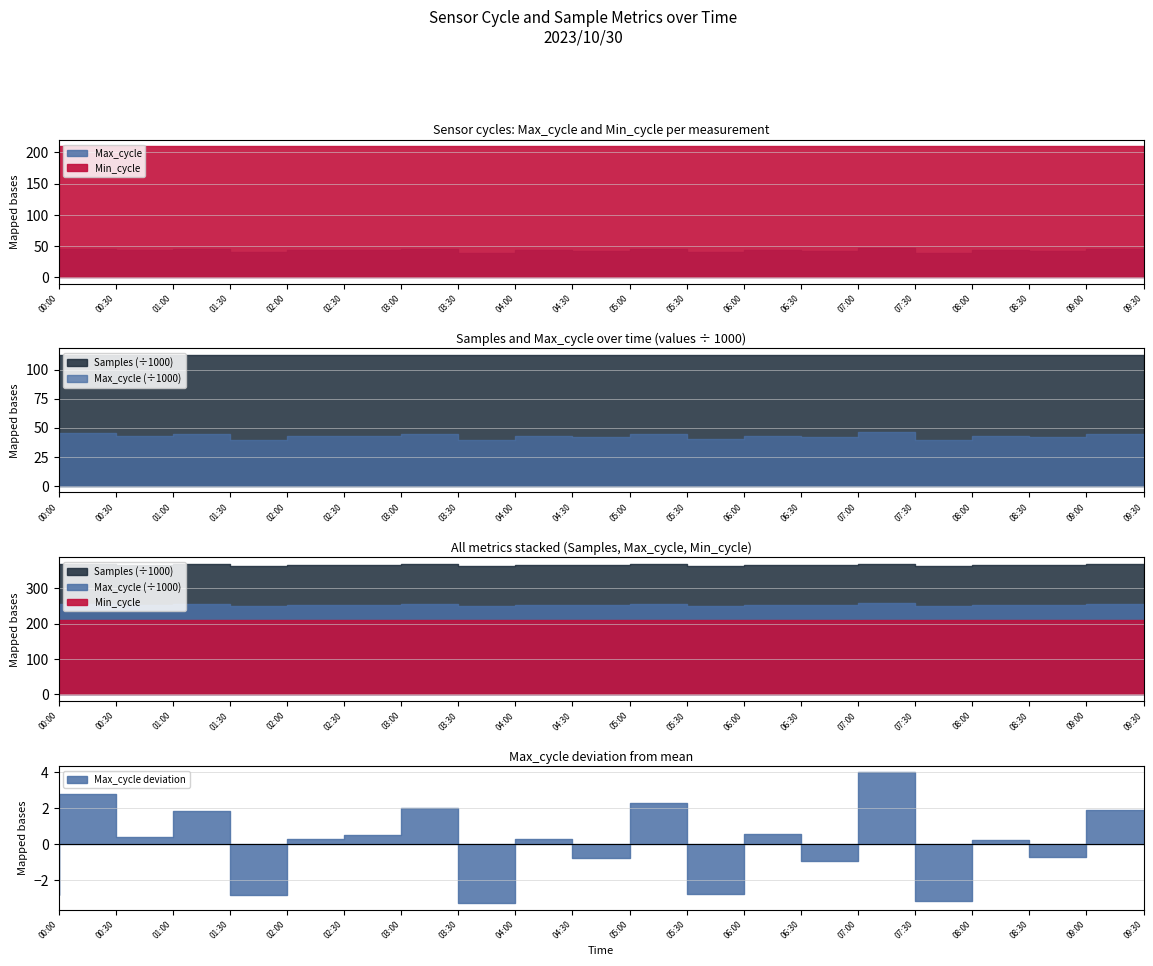

How many values in the Samples series are below 112445?

10